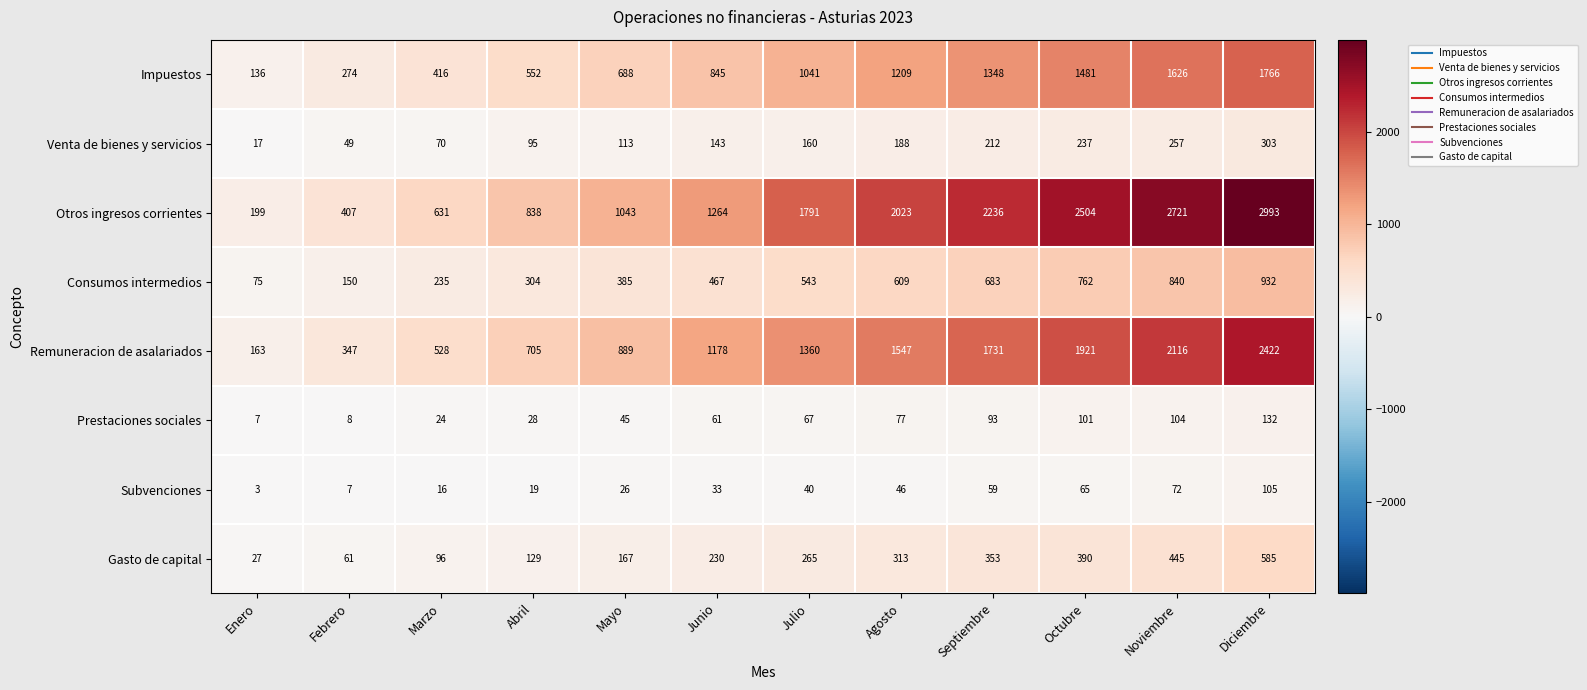

True or false: Consumos intermedios has a value of 316 at Marzo.

False